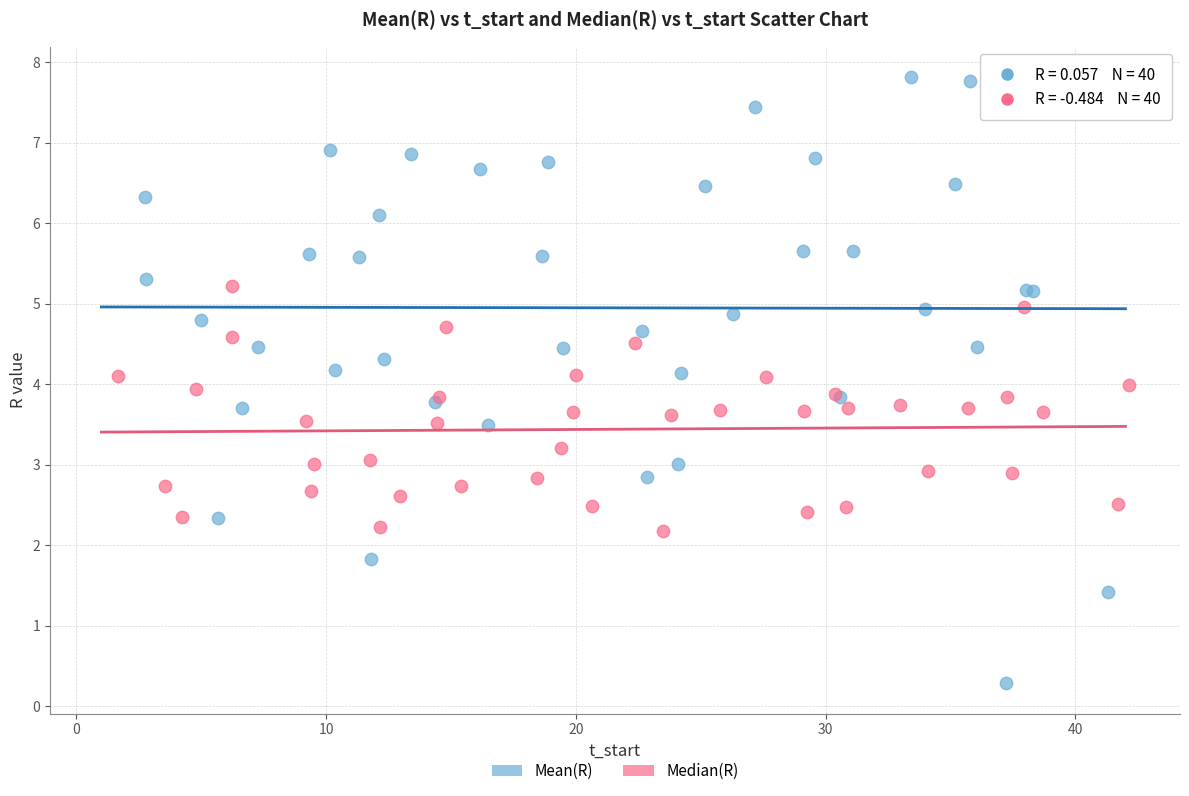

What are all the series names shown in the legend?

Mean(R), Median(R)